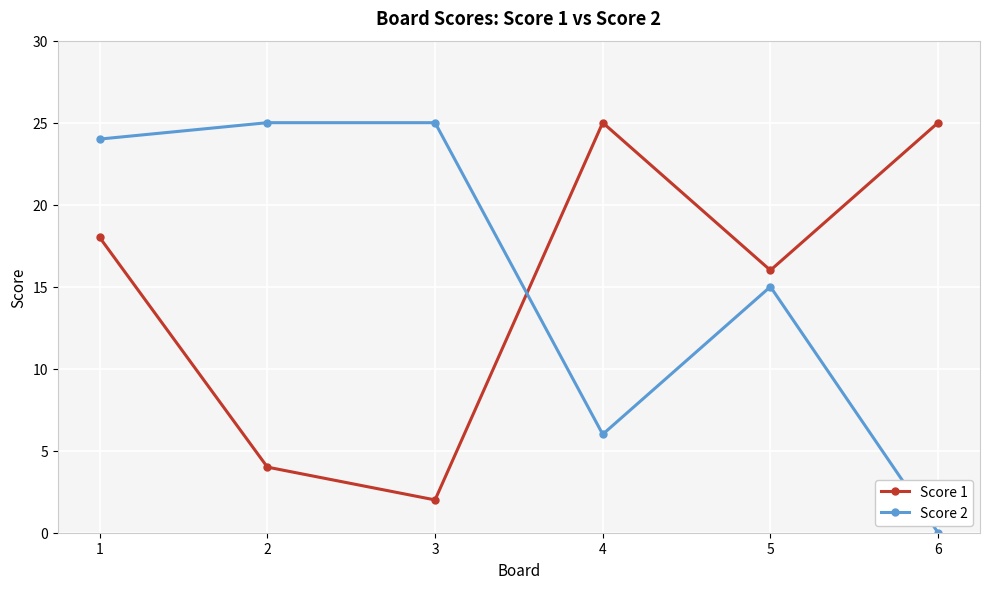

Reading right to left, transcribe all the data shown in this chart.

Score 1: 25	16	25	2	4	18
Score 2: 0	15	6	25	25	24